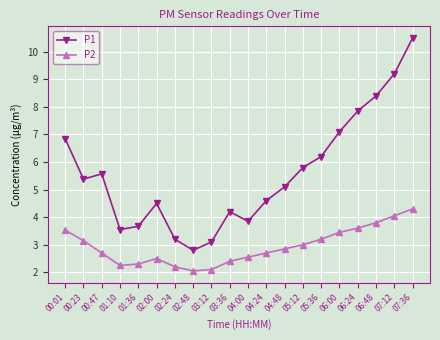

At which category does P1 reach its first local valley?

00:23